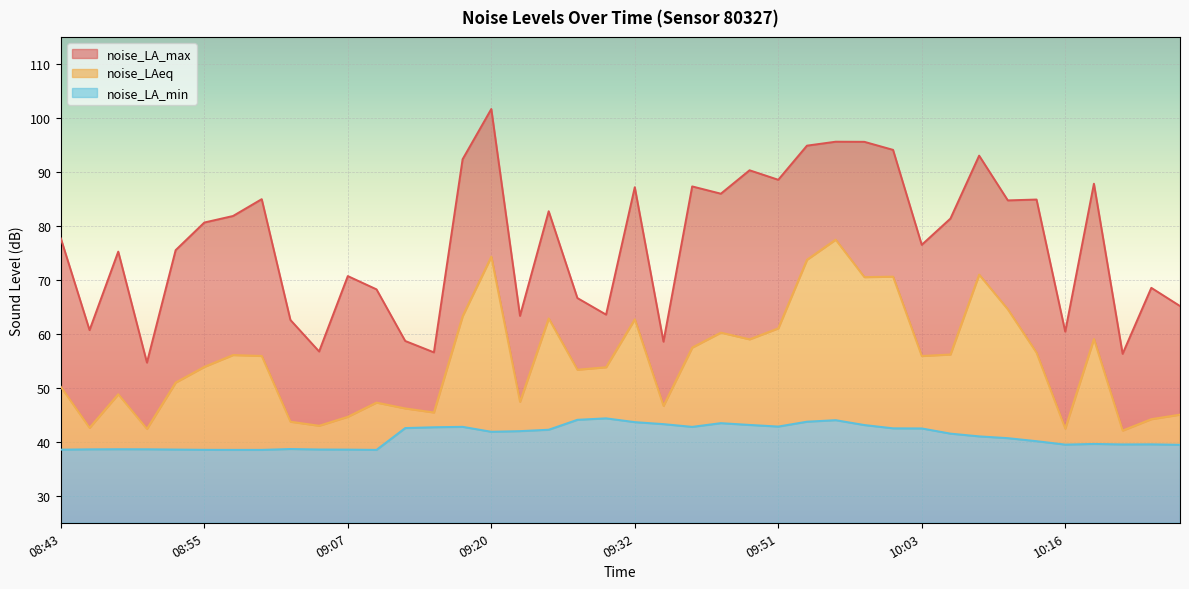

The noise_LAeq series shows 94.5 at 10:13. True or false?

False